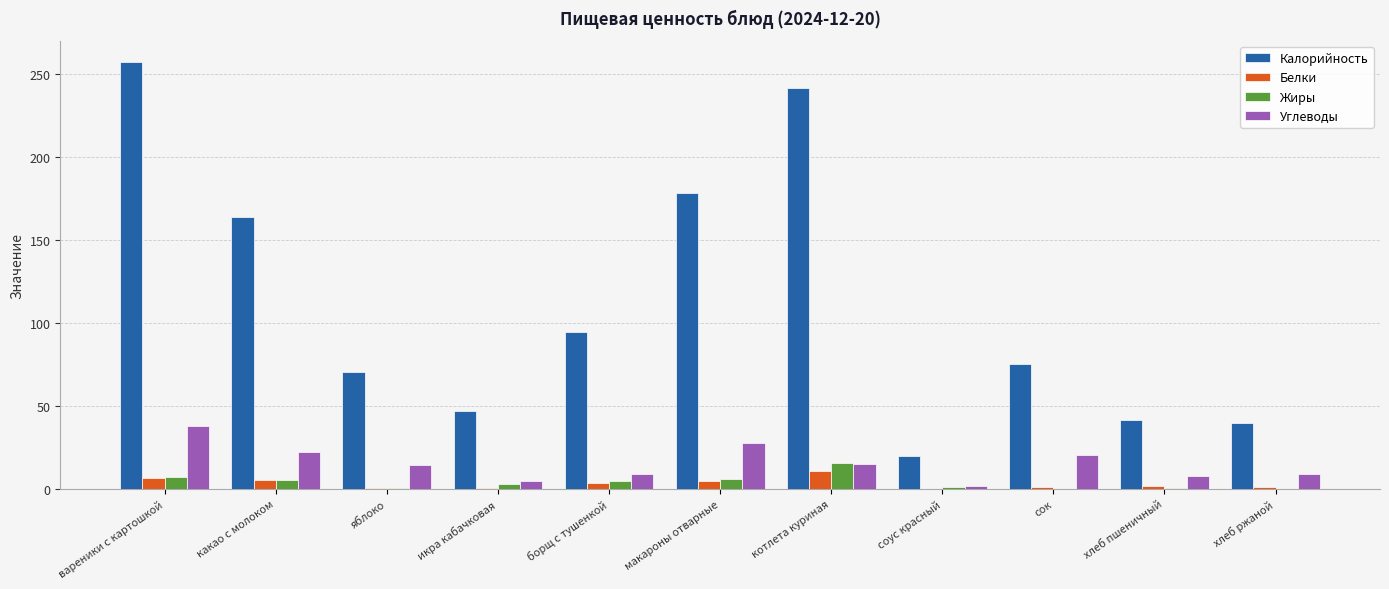

What is the sum of all Жиры values?

44.6